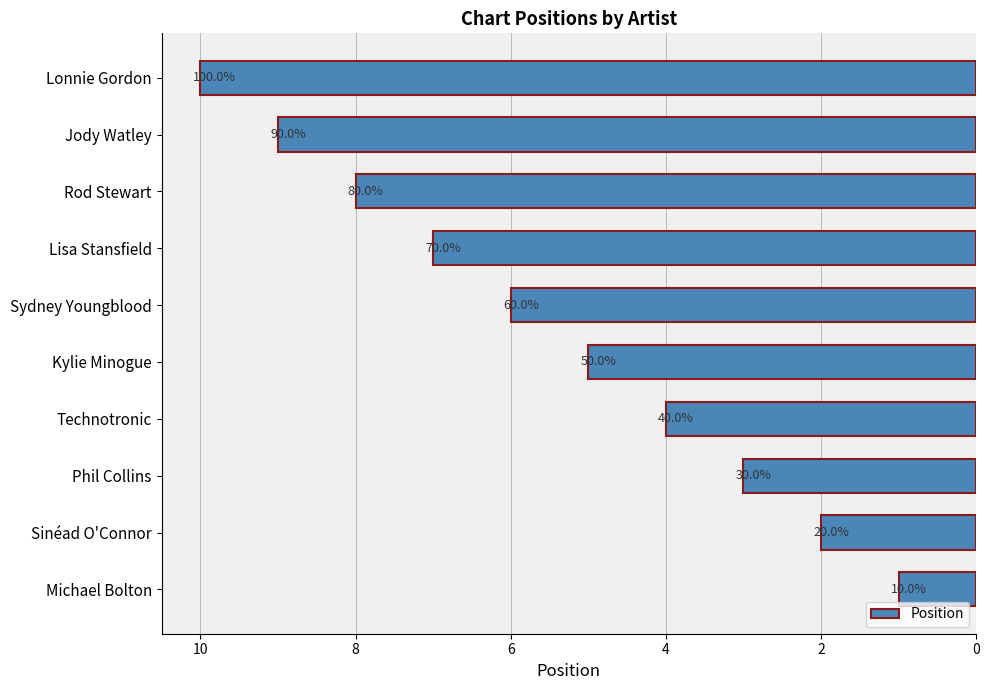

What is the sum of all values?

55